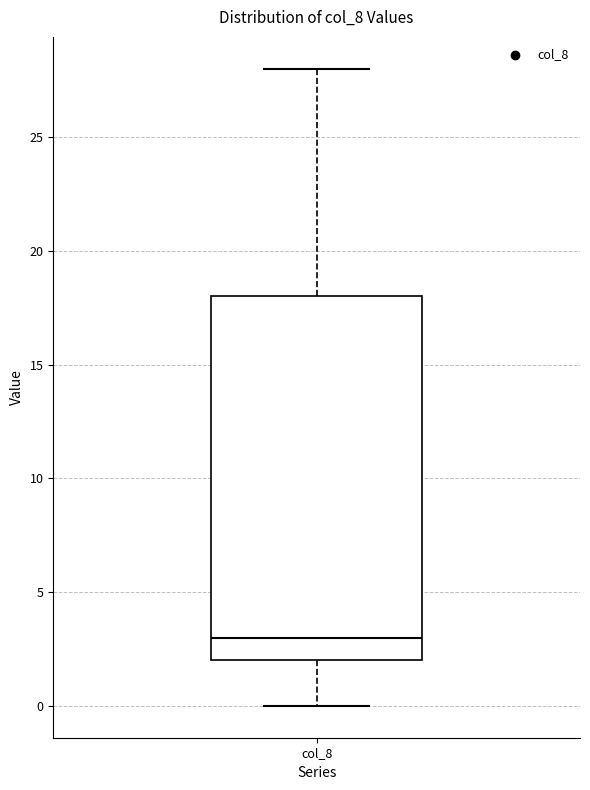

Where does the upper whisker of the box for col_8 end on the y-axis? The values are not printed on the chart, so give them approximately, as read against the axis.

28